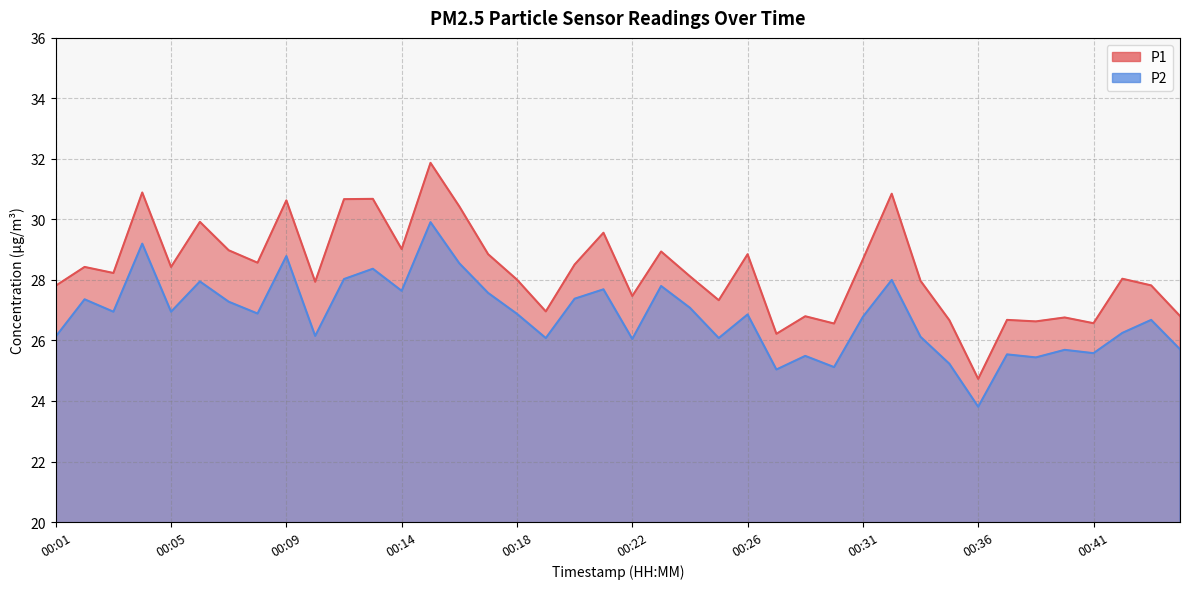

Reading left to right, what are all the values shown in this chart?

P1: 27.8	28.4	28.2	30.9	28.4	29.9	29.0	28.6	30.6	27.9	30.7	30.7	29.0	31.9	30.4	28.9	28.0	27.0	28.5	29.6	27.5	28.9	28.1	27.3	28.9	26.2	26.8	26.6	28.7	30.9	28.0	26.7	24.7	26.7	26.6	26.8	26.6	28.0	27.8	26.8
P2: 26.1	27.4	26.9	29.2	26.9	27.9	27.3	26.9	28.8	26.1	28.0	28.4	27.6	29.9	28.6	27.6	26.9	26.1	27.4	27.7	26.1	27.8	27.1	26.1	26.9	25.0	25.5	25.1	26.8	28.0	26.1	25.2	23.8	25.5	25.4	25.7	25.6	26.2	26.7	25.7